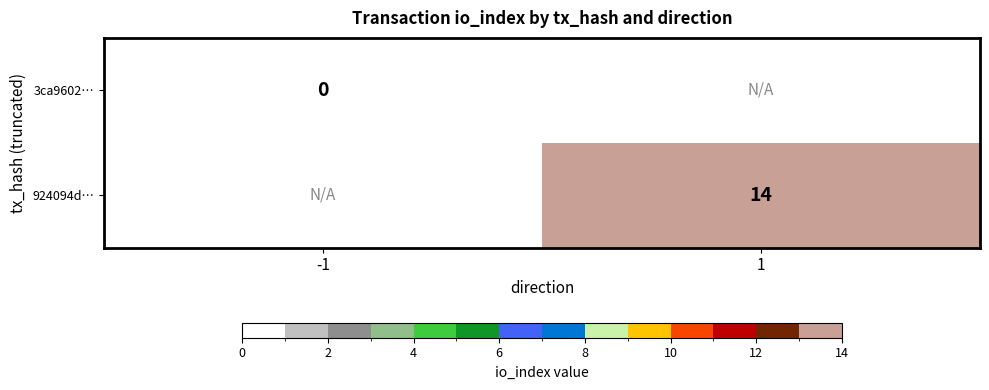

The 924094d… series shows 14 at 1. True or false?

True